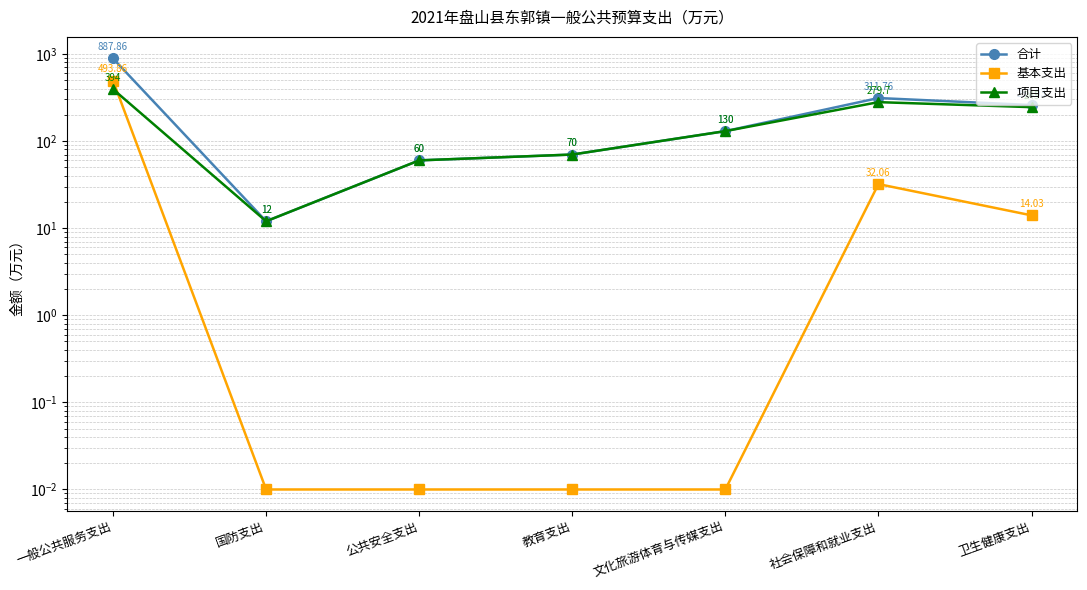

Is it true that 基本支出 equals 493.9 at 一般公共服务支出?

True